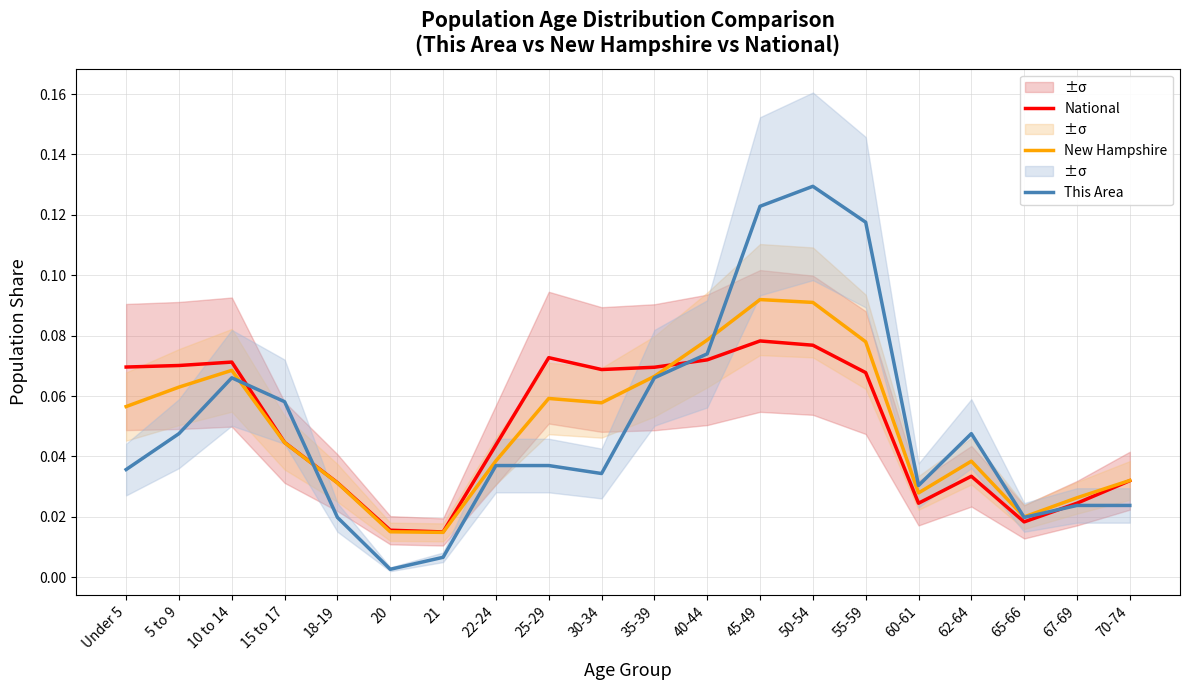

Is it true that National equals 0.0 at 62-64?

True